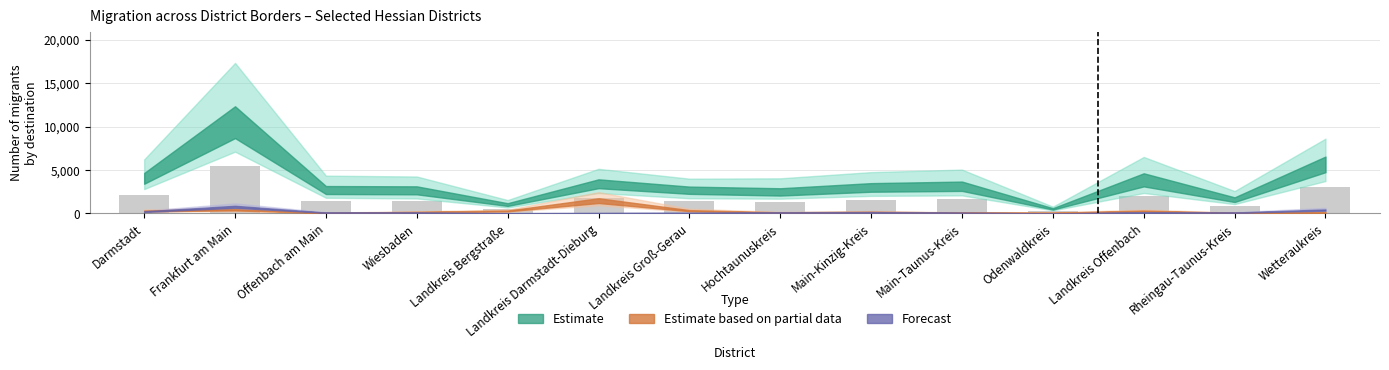

What is the change in value from Landkreis Darmstadt-Dieburg to Wetteraukreis?

+1205.6